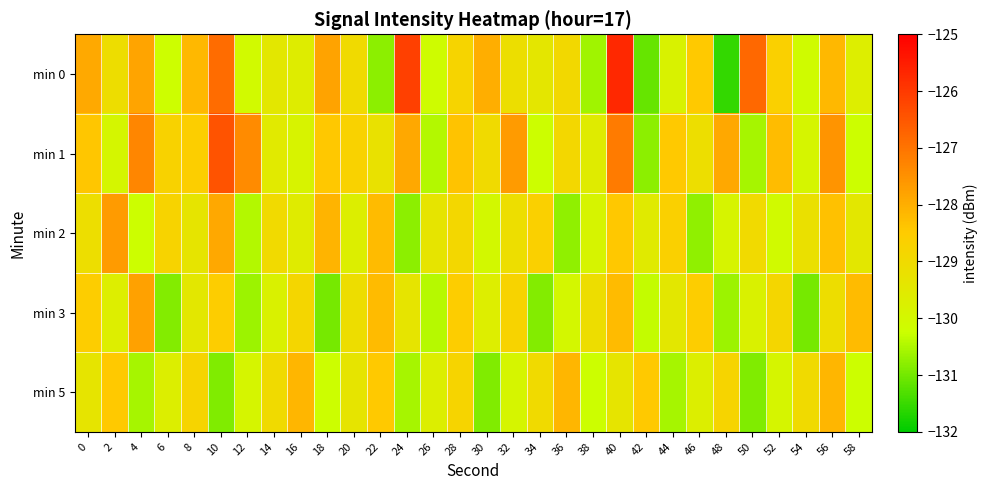

Reading right to left, transcribe all the data shown in this chart.

min 0: 58=-129.7	56=-128.2	54=-130.1	52=-128.7	50=-126.8	48=-131.5	46=-128.5	44=-129.8	42=-131.1	40=-125.7	38=-130.6	36=-128.9	34=-129.4	32=-129.1	30=-128.0	28=-128.8	26=-130.1	24=-126.1	22=-130.8	20=-129.0	18=-127.8	16=-129.6	14=-129.4	12=-130.1	10=-126.9	8=-128.2	6=-130.2	4=-127.8	2=-129.1	0=-127.9
min 1: 58=-130.2	56=-127.6	54=-129.9	52=-128.2	50=-130.6	48=-127.9	46=-129.1	44=-128.5	42=-130.8	40=-127.1	38=-129.6	36=-128.9	34=-130.2	32=-127.7	30=-129.0	28=-128.3	26=-130.5	24=-127.9	22=-129.2	20=-128.7	18=-128.4	16=-129.9	14=-129.5	12=-127.4	10=-126.4	8=-128.6	6=-128.7	4=-127.3	2=-130.0	0=-128.4
min 2: 58=-129.4	56=-128.3	54=-129.2	52=-130.1	50=-129.0	48=-129.9	46=-130.8	44=-128.7	42=-129.5	40=-128.4	38=-129.9	36=-130.8	34=-128.7	32=-129.1	30=-130.0	28=-128.9	26=-129.3	24=-130.8	22=-128.2	20=-129.7	18=-128.1	16=-129.6	14=-129.0	12=-130.5	10=-127.9	8=-129.3	6=-128.8	4=-130.2	2=-127.7	0=-129.1
min 3: 58=-128.2	56=-129.1	54=-131.0	52=-128.9	50=-129.8	48=-130.7	46=-128.5	44=-129.4	42=-130.3	40=-128.2	38=-129.1	36=-130.0	34=-130.9	32=-128.8	30=-129.7	28=-128.5	26=-130.4	24=-129.3	22=-128.2	20=-129.1	18=-131.0	16=-128.9	14=-129.8	12=-130.7	10=-128.5	8=-129.4	6=-130.9	4=-127.8	2=-129.7	0=-128.5
min 5: 58=-130.2	56=-128.1	54=-129.0	52=-129.9	50=-130.9	48=-128.8	46=-129.7	44=-130.6	42=-128.5	40=-129.3	38=-130.2	36=-128.1	34=-129.0	32=-129.9	30=-130.9	28=-128.8	26=-129.7	24=-130.6	22=-128.5	20=-129.3	18=-130.2	16=-128.1	14=-129.0	12=-129.9	10=-130.9	8=-128.8	6=-129.7	4=-130.6	2=-128.5	0=-129.3